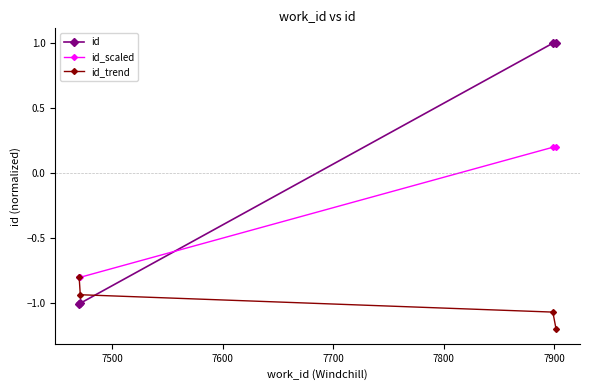

List the series in order of their peak value, lowest first.

id_trend, id_scaled, id